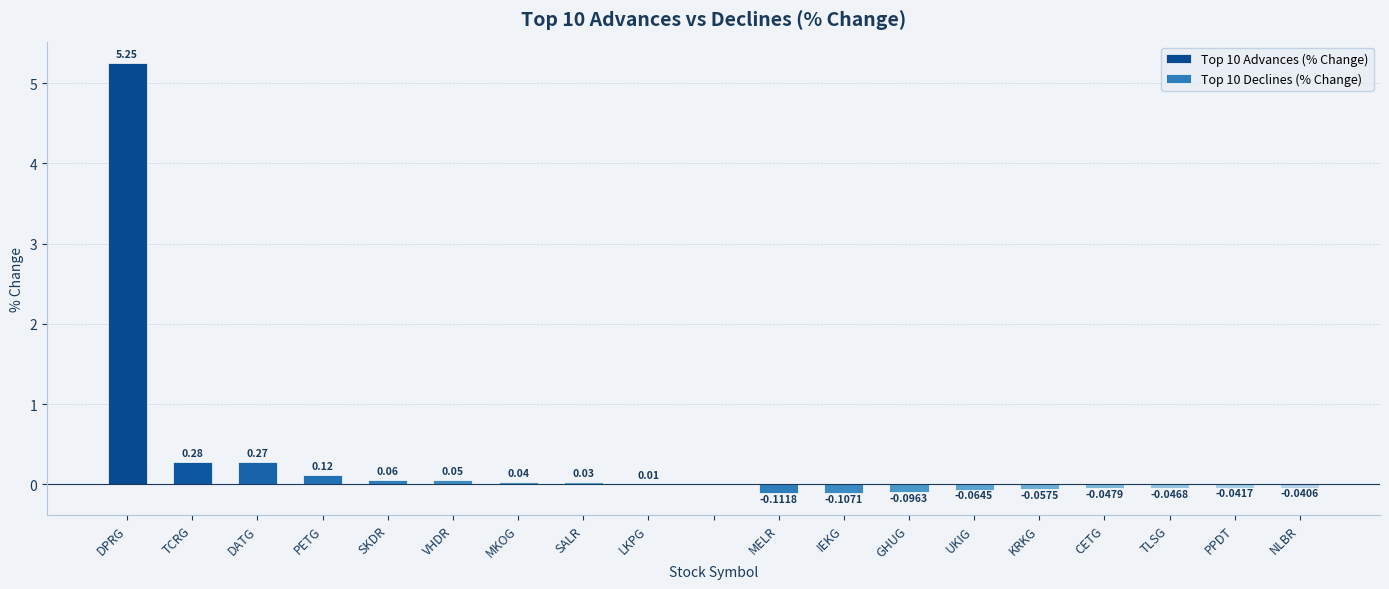

What is the average value of the Top 10 Declines (% Change) series?

-0.1